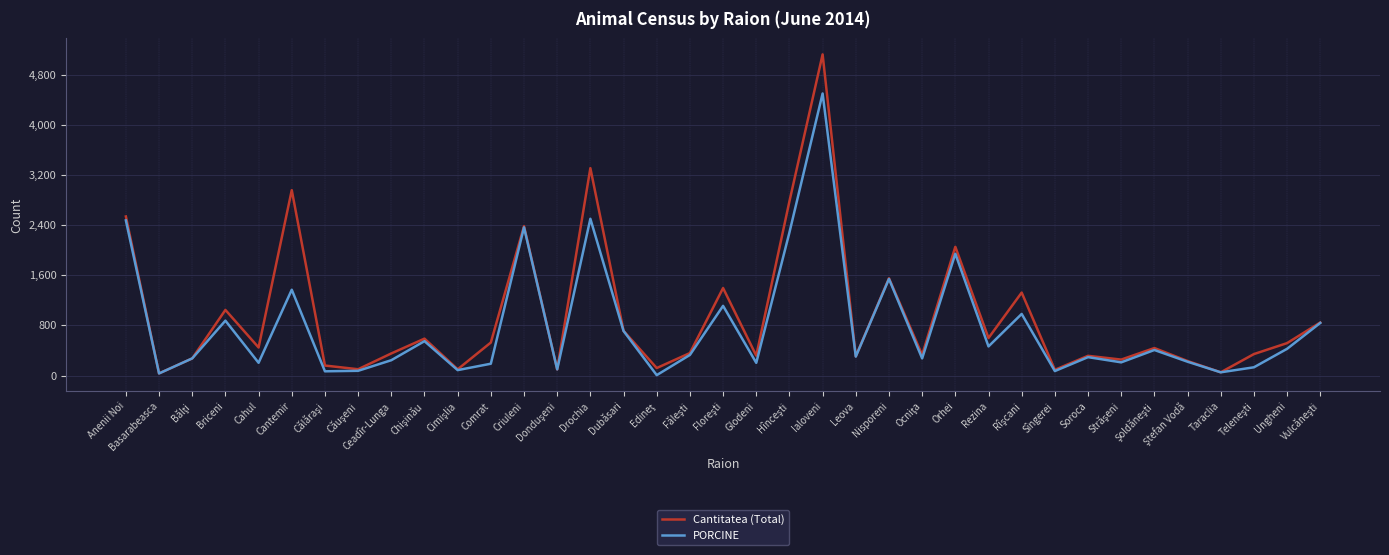

Is it true that PORCINE equals 204 at Cahul?

True